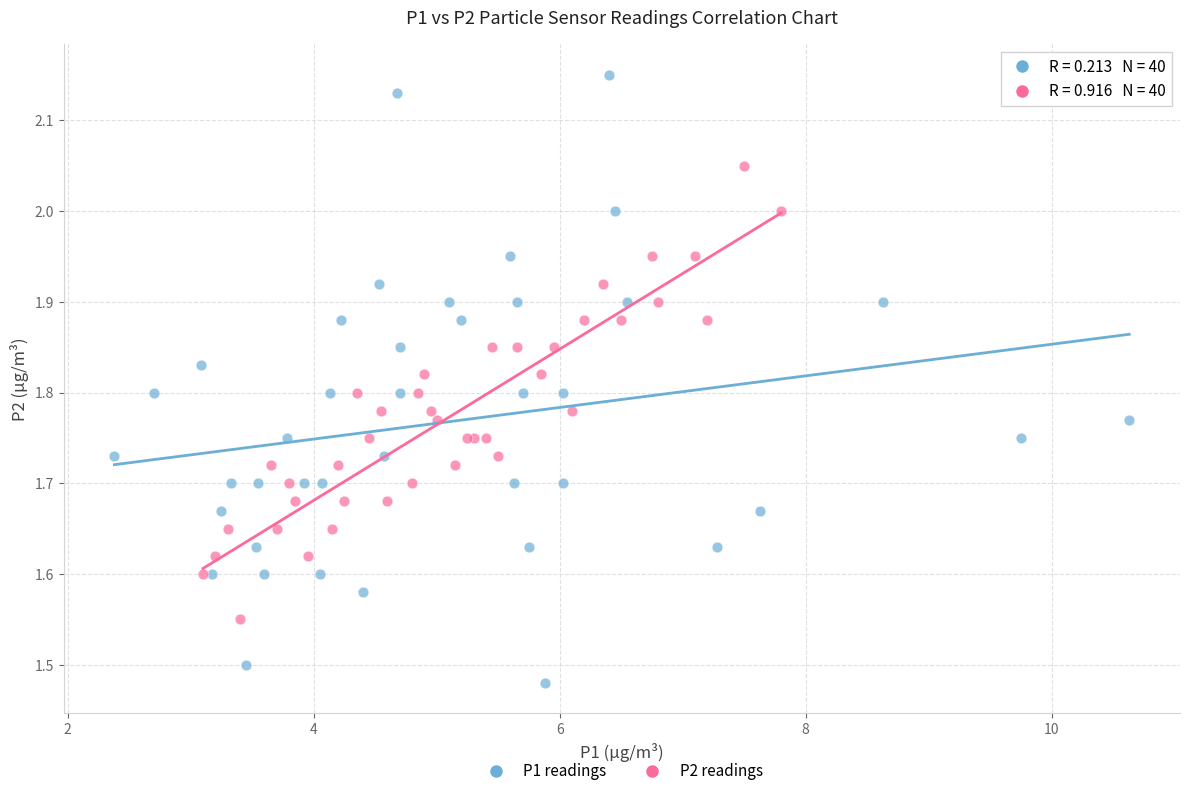

Which series contains the highest Y value?

P1 readings